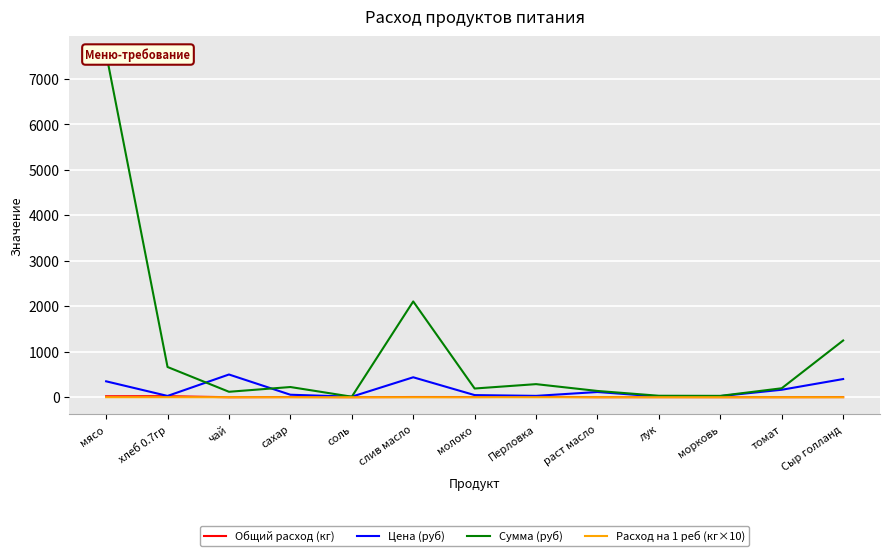

What position from the left is чай?

3